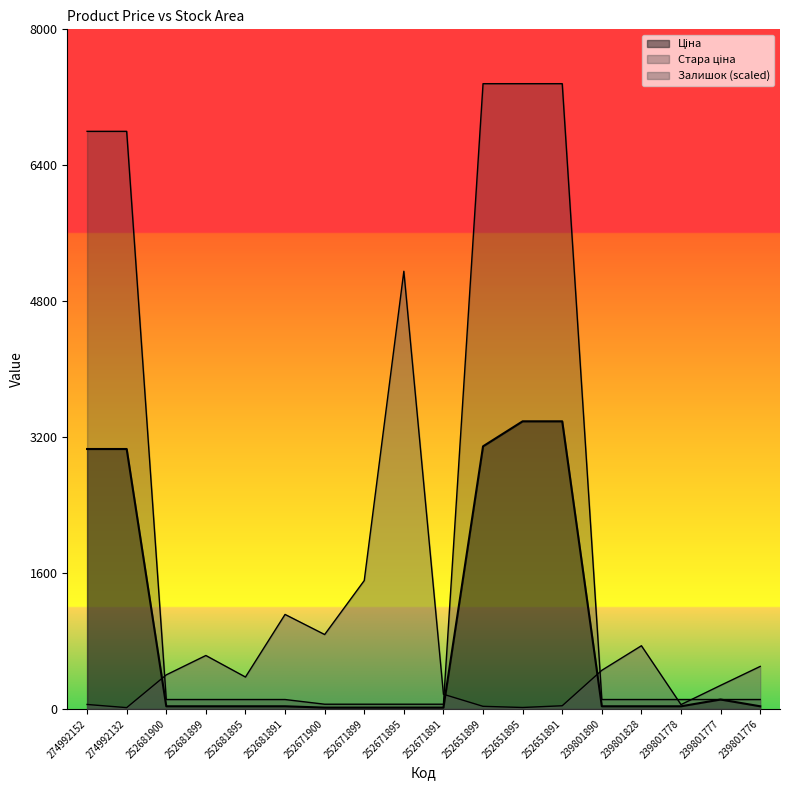

True or false: Стара ціна has a value of 110.5 at 252681899.

True